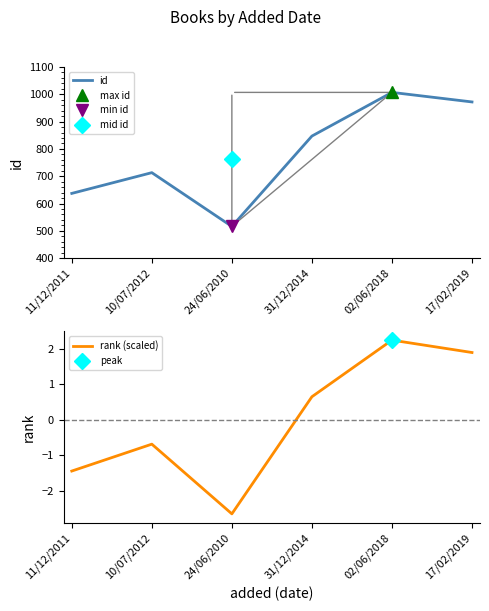

Where is the first local maximum for rank (scaled)?

10/07/2012